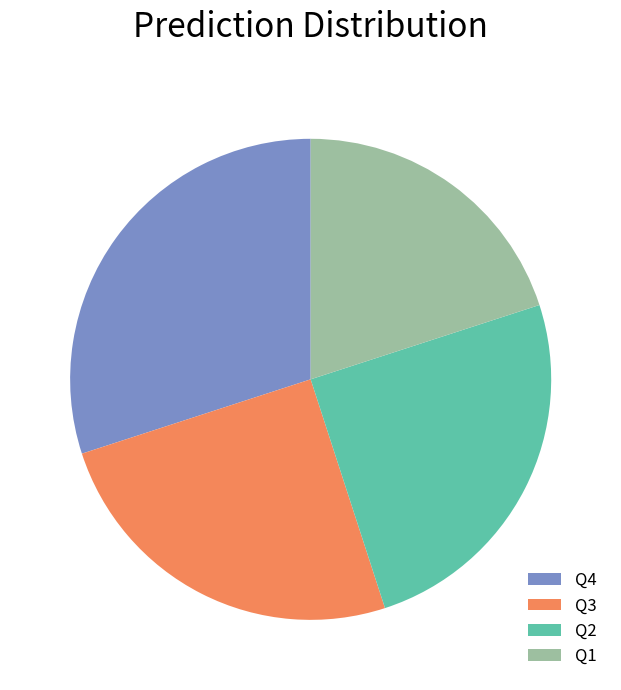

Is it true that Q3 is 35% of the pie?

False